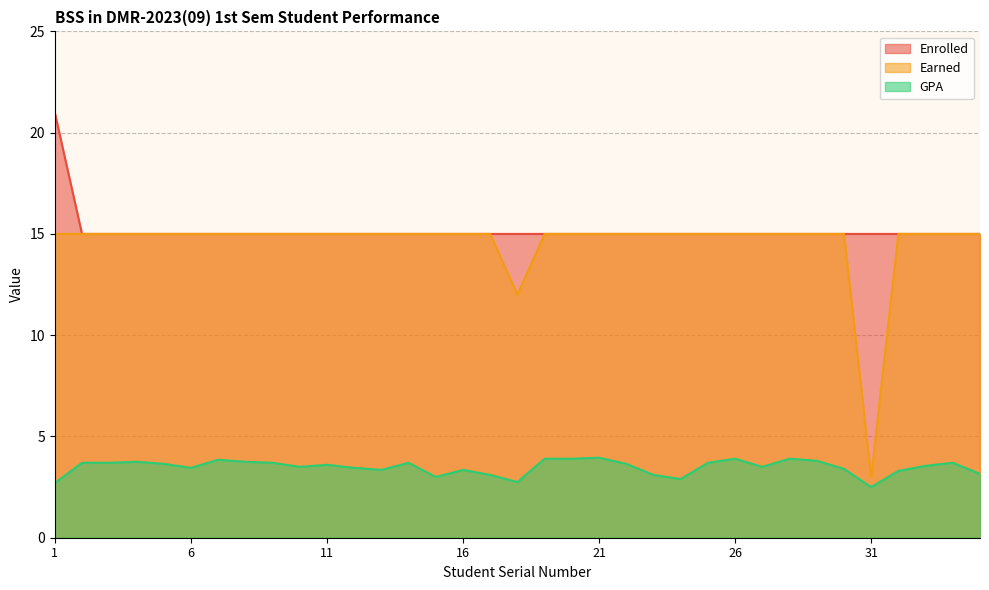

How many values in the Earned series are below 15?

2